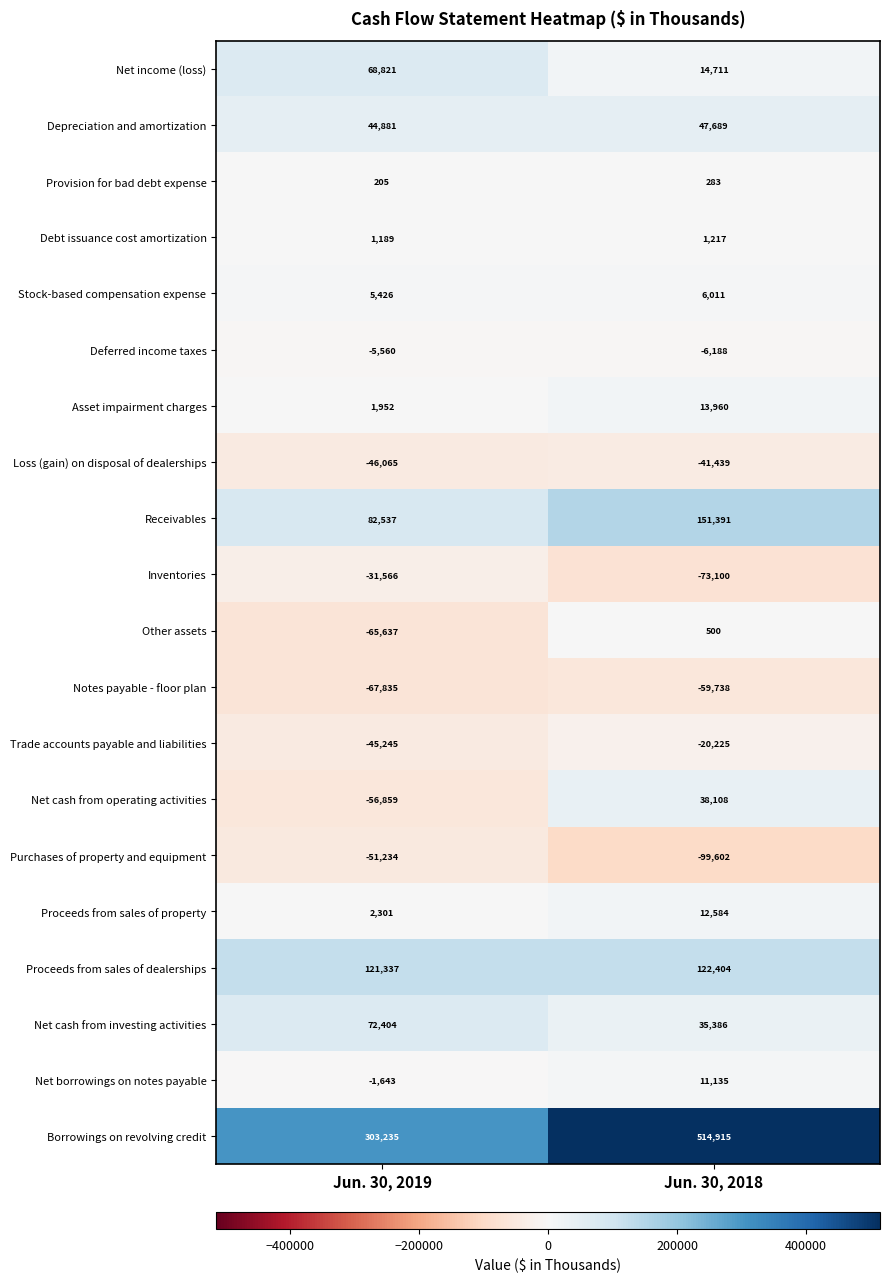

What is the difference between the maximum and minimum values in the Other assets series?

66137